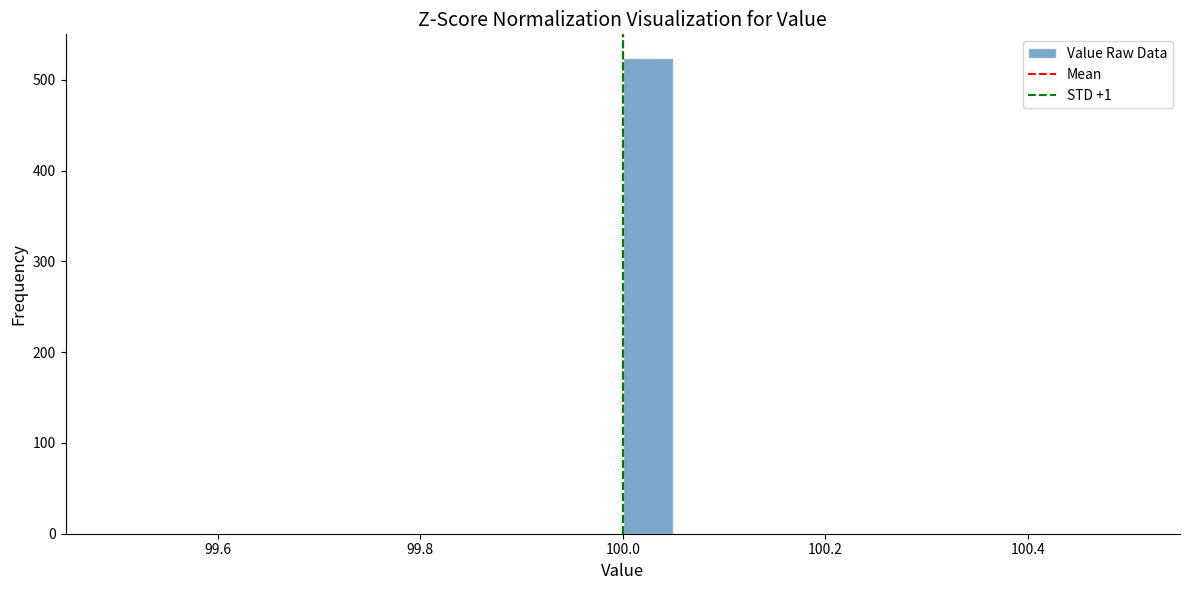

Read against the x-axis, roughly where is the centre of the tallest bar?

100.02